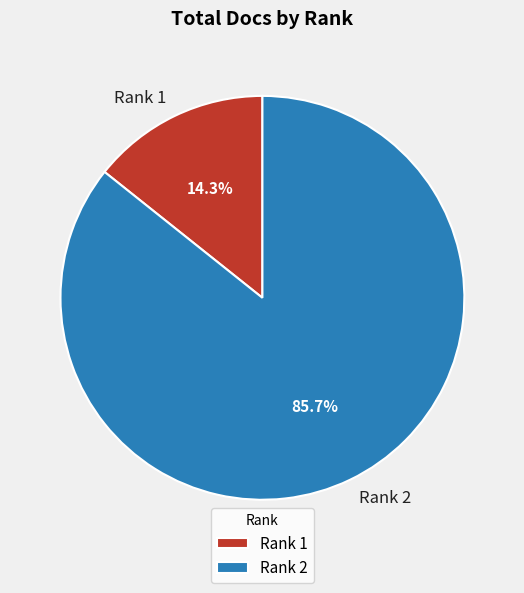

Which has a higher value, Rank 1 or Rank 2?

Rank 2